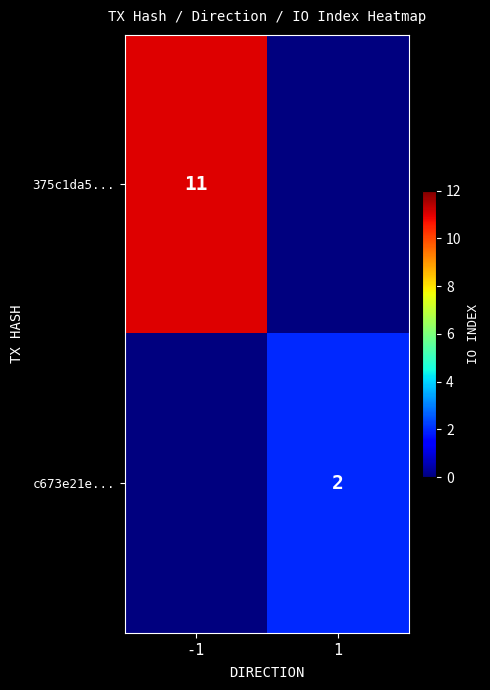

The c673e21e... series shows 2 at 1. True or false?

True